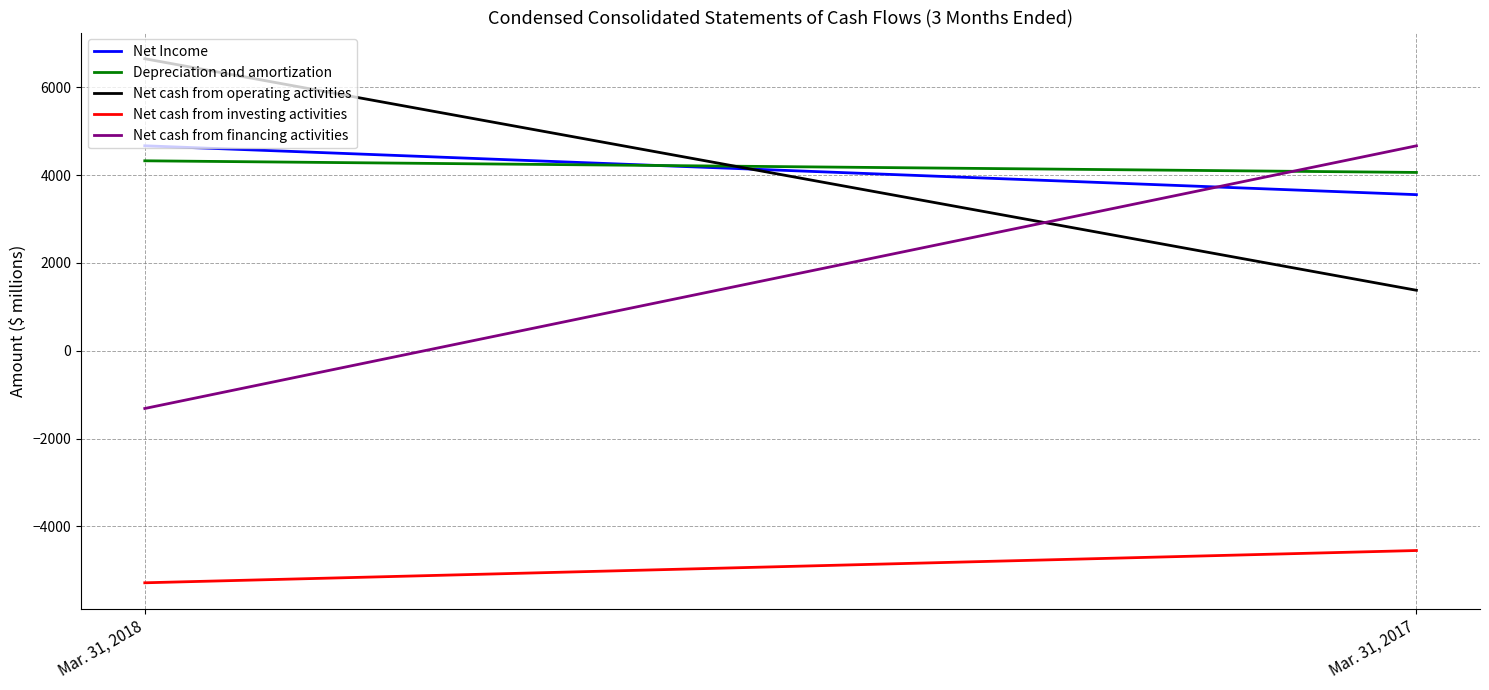

Where is Net cash from financing activities nearest to the value 1674?

Mar. 31, 2018